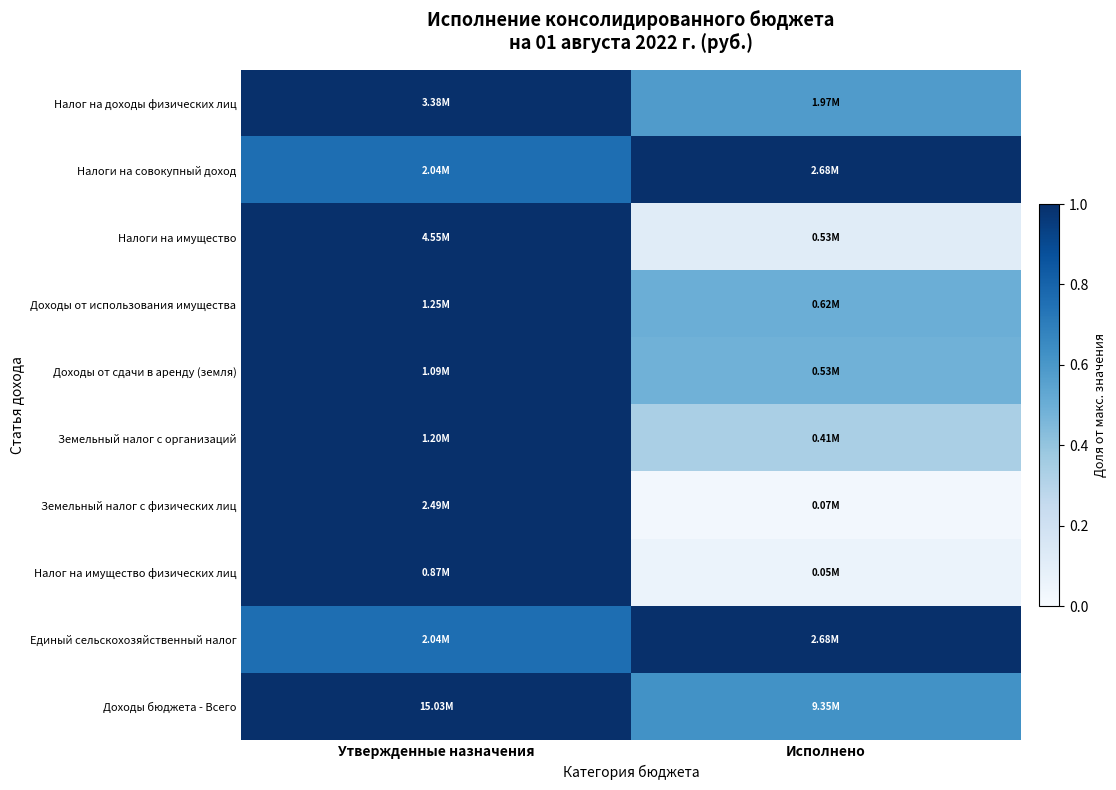

What is the spread (max minus min) of values at Исполнено?

1.0